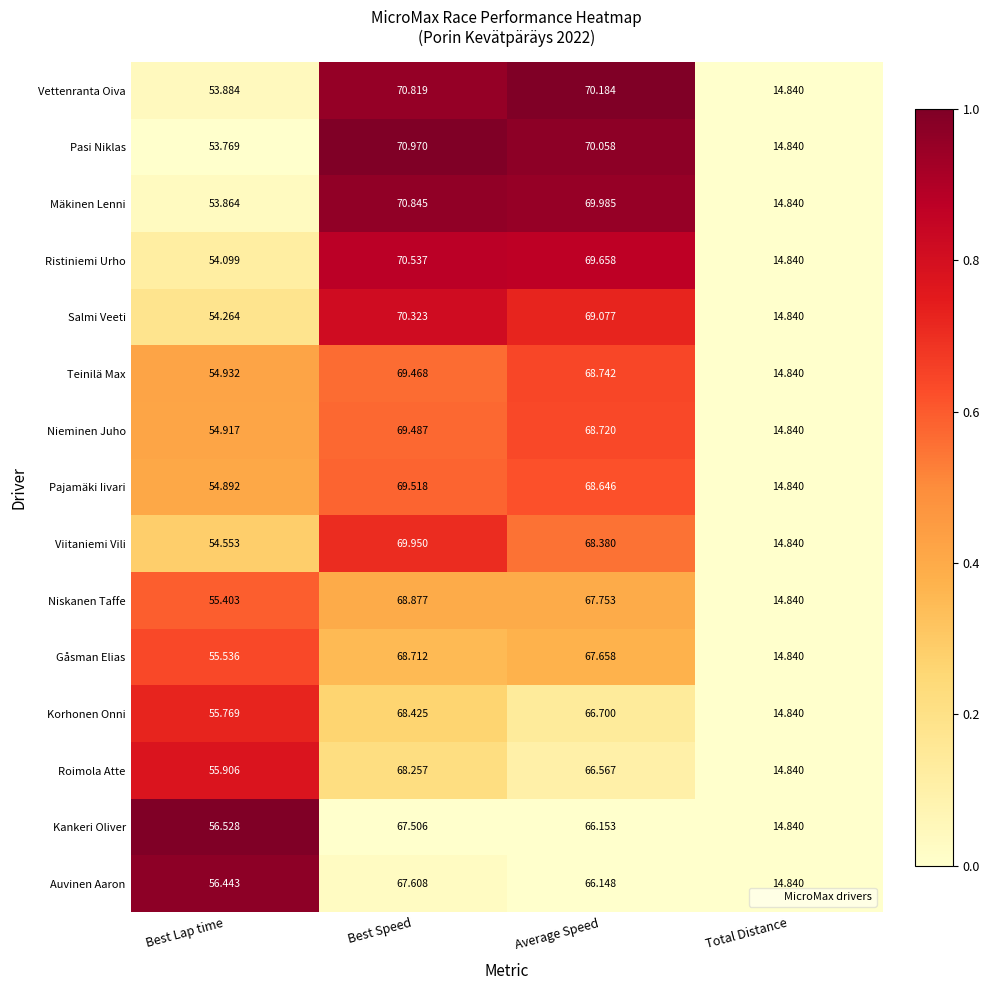

Rank the categories by Pasi Niklas value from lowest to highest.

Total Distance, Best Lap time, Average Speed, Best Speed